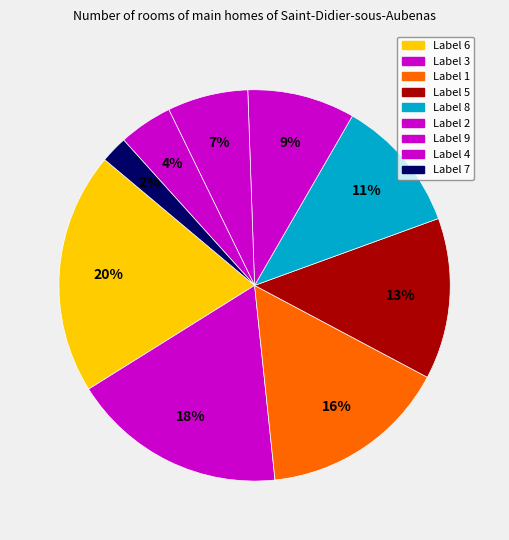

Count the number of slices in the pie.

9